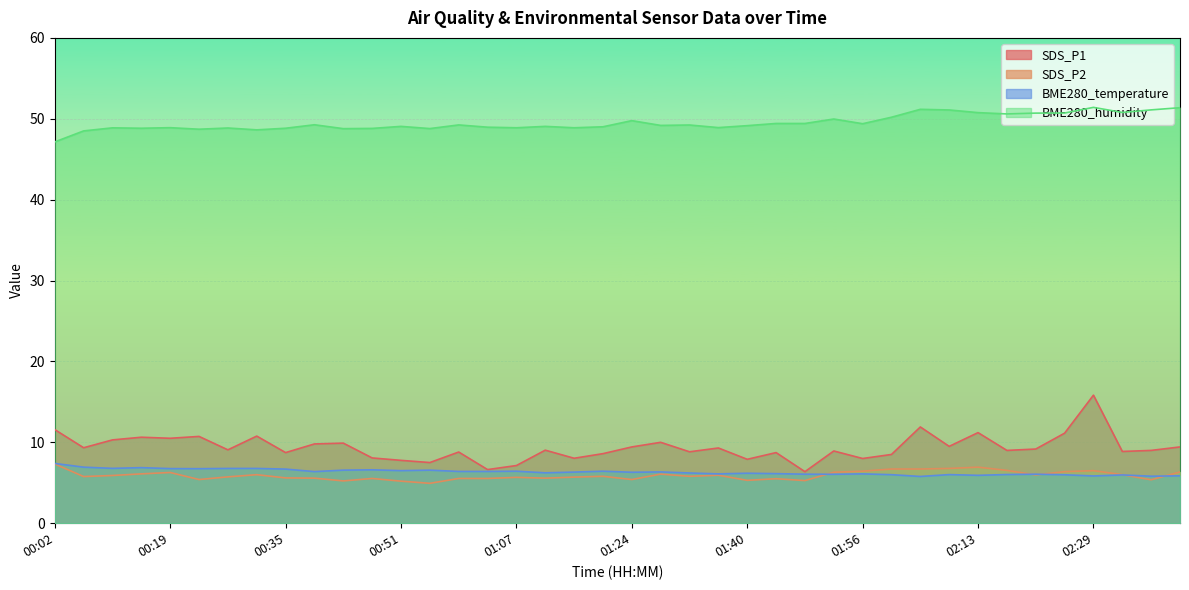

What is the label of the 24th point from the left?

01:36